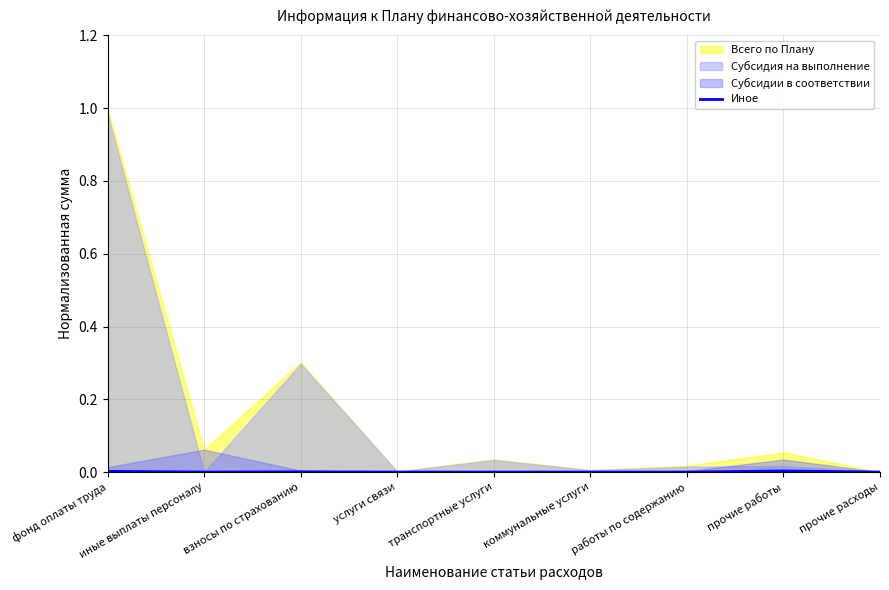

True or false: the data has more than 1 interior local peaks.

True